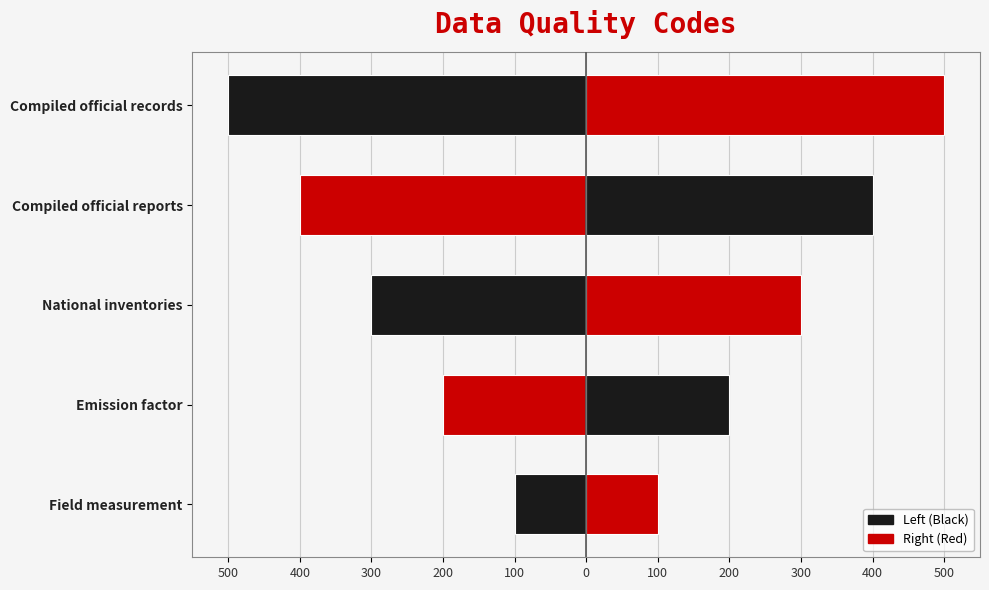

How many distinct data groups are displayed?

2